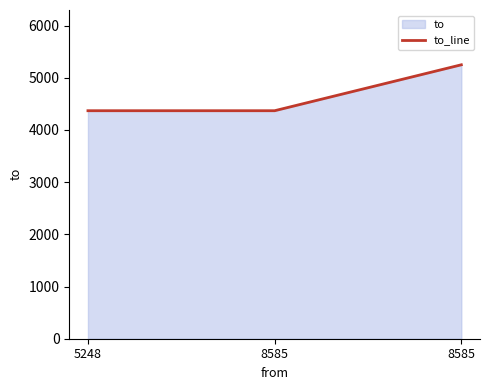

List the labels in order of value, smallest first.

5248, 8585, 8585